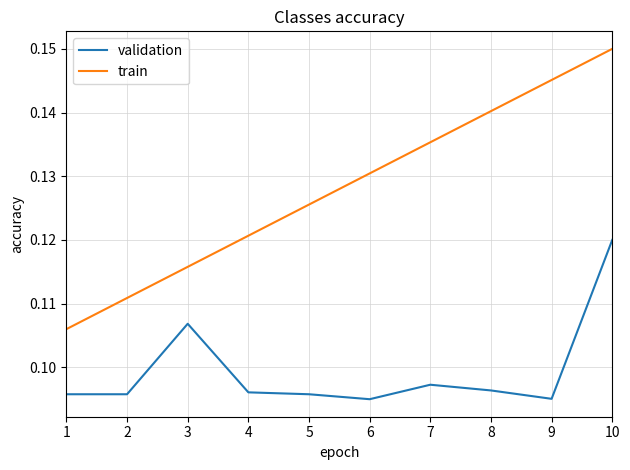

True or false: train and validation intersect in this chart.

False